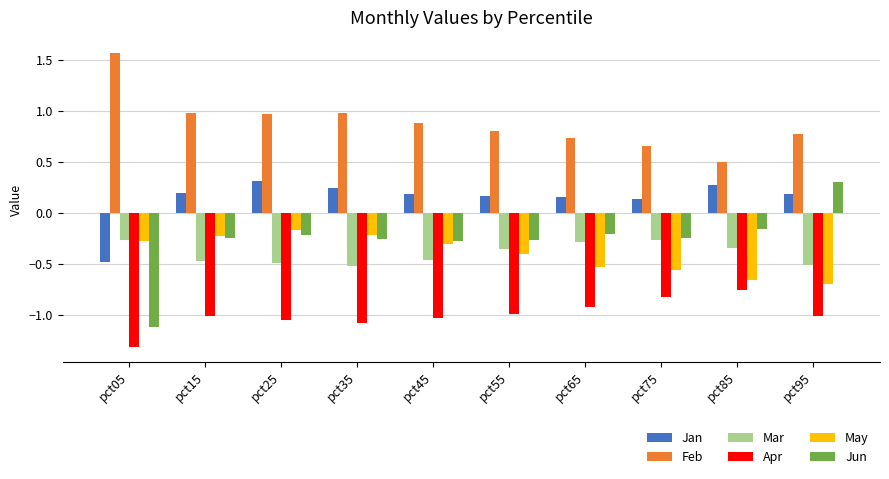

The value of Jan at pct25 is 0.3. True or false?

True